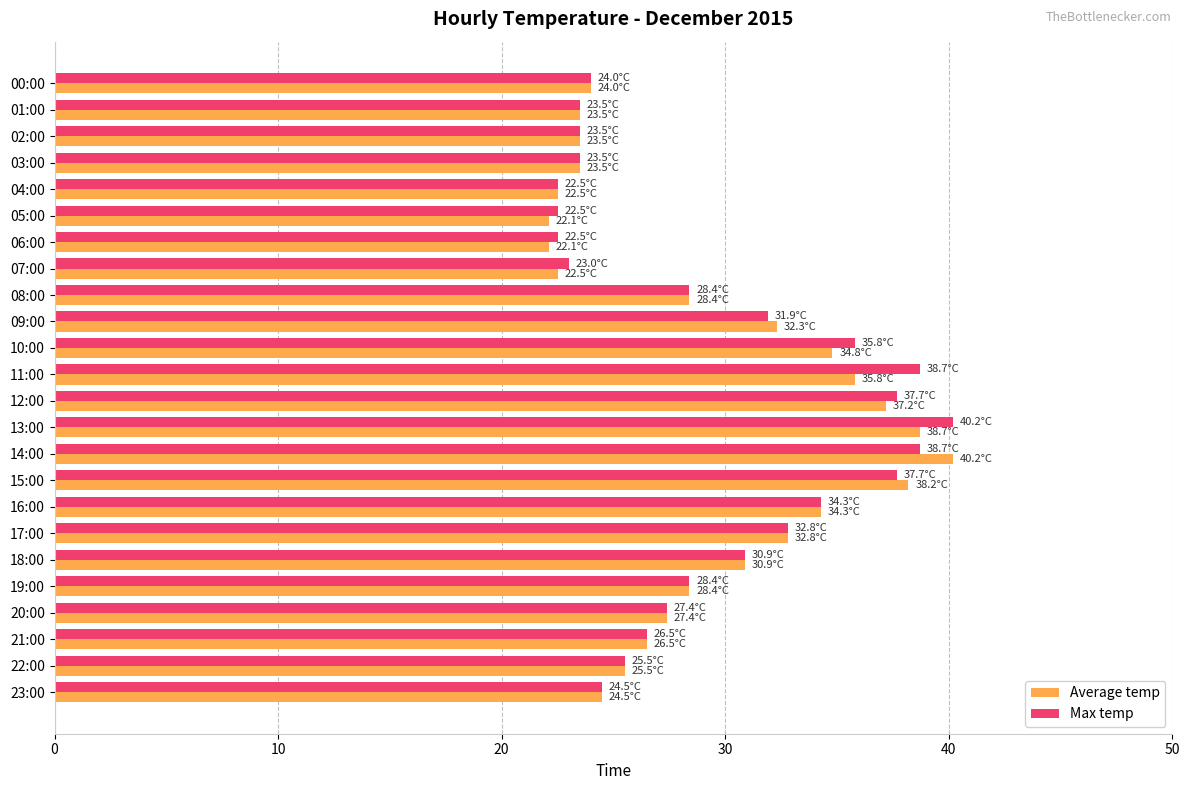

What is the highest value of the Average temp series?

40.2